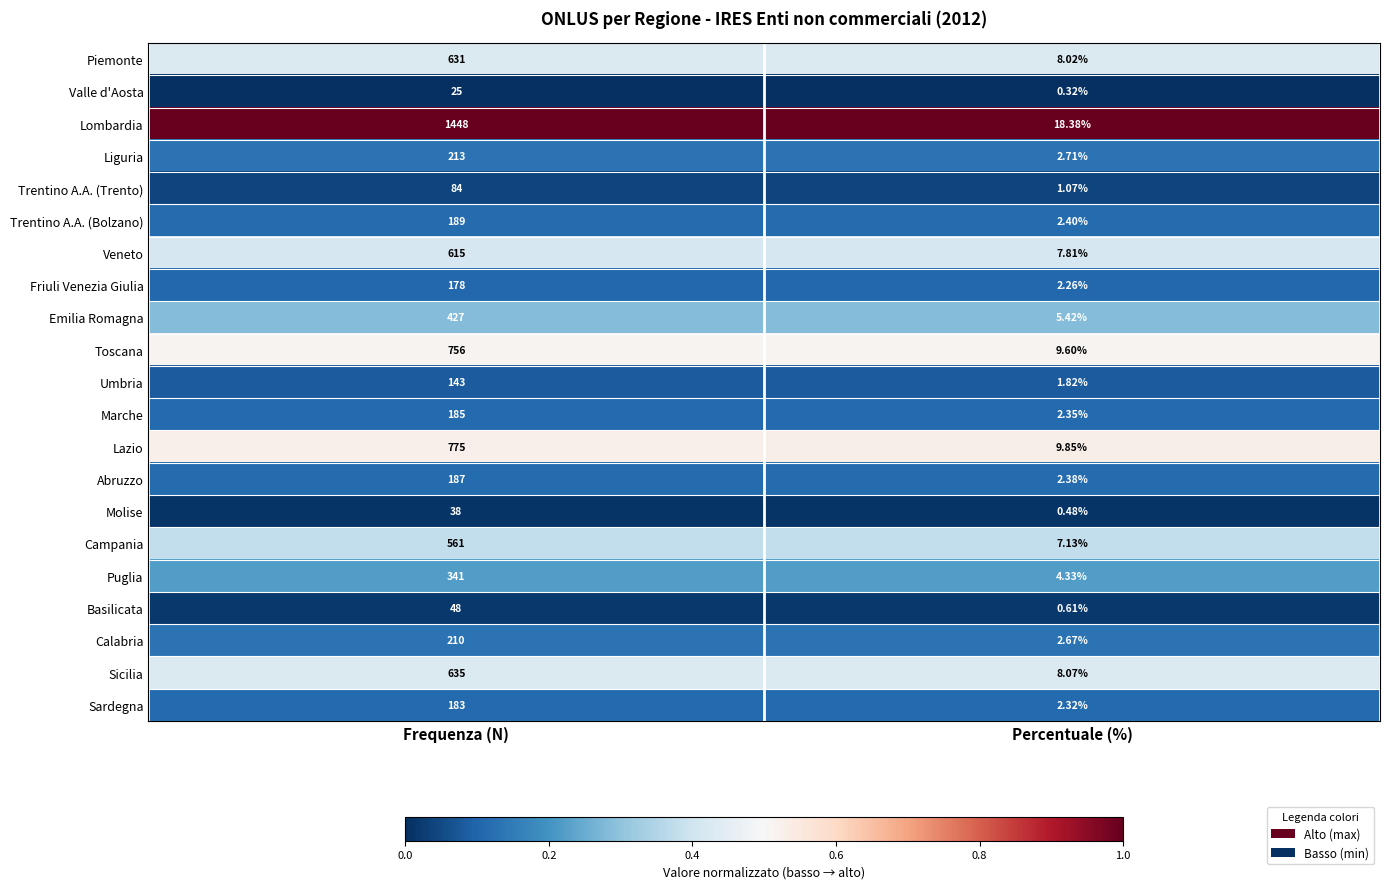

Rank the series at Percentuale (%) from lowest to highest value.

Valle d'Aosta, Molise, Basilicata, Trentino A.A. (Trento), Umbria, Friuli Venezia Giulia, Sardegna, Marche, Abruzzo, Trentino A.A. (Bolzano), Calabria, Liguria, Puglia, Emilia Romagna, Campania, Veneto, Piemonte, Sicilia, Toscana, Lazio, Lombardia